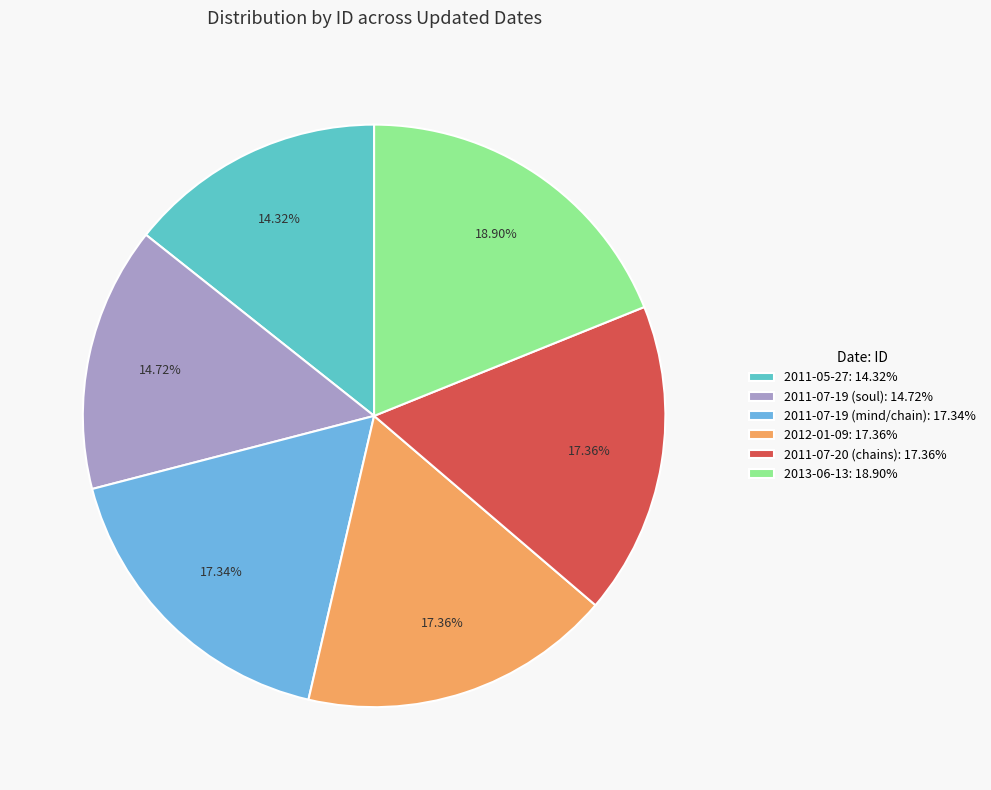

Is the sum of 2011-07-19 (soul) and 2012-01-09 greater than half?

No